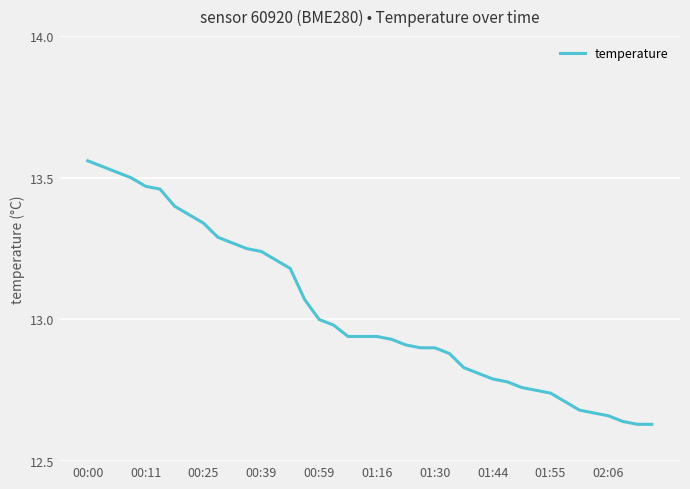

What is the difference between the maximum and minimum values?

0.9